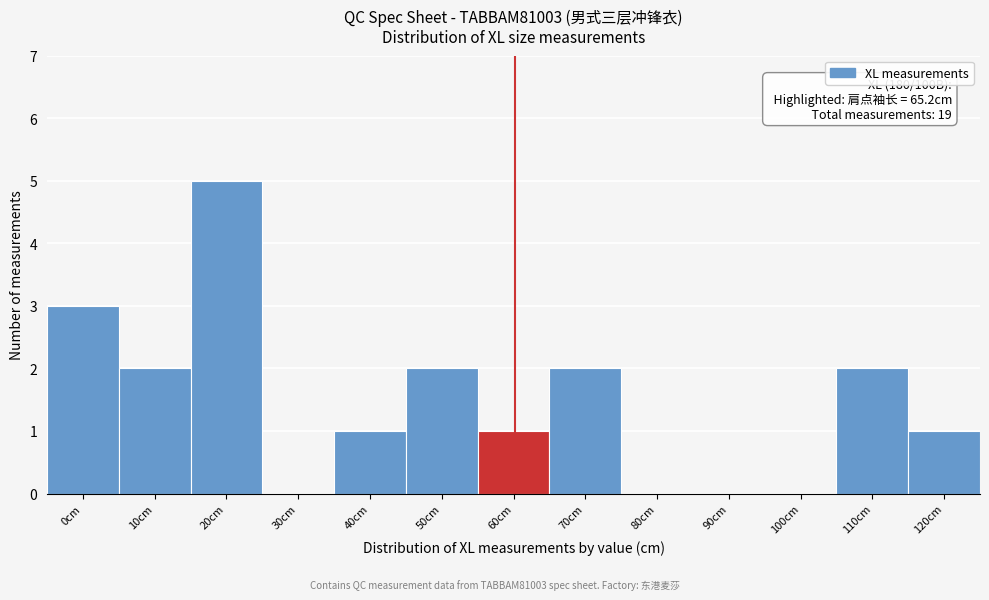

Reading right to left, extract all data points from this chart.

120cm=1	110cm=2	100cm=0	90cm=0	80cm=0	70cm=2	60cm=1	50cm=2	40cm=1	30cm=0	20cm=5	10cm=2	0cm=3